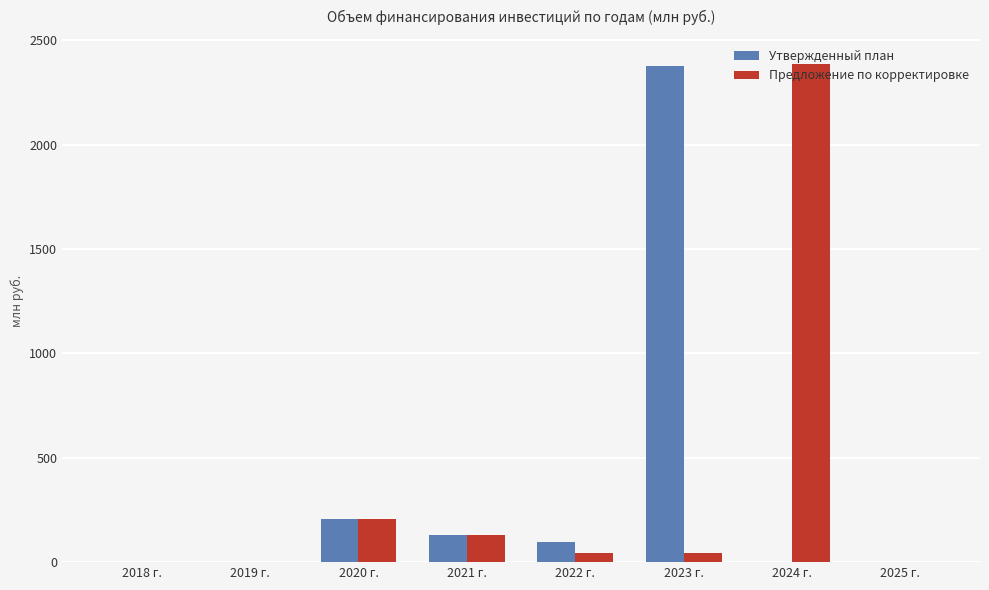

Between 2021 г. and 2023 г., which series saw the biggest shift?

Утвержденный план